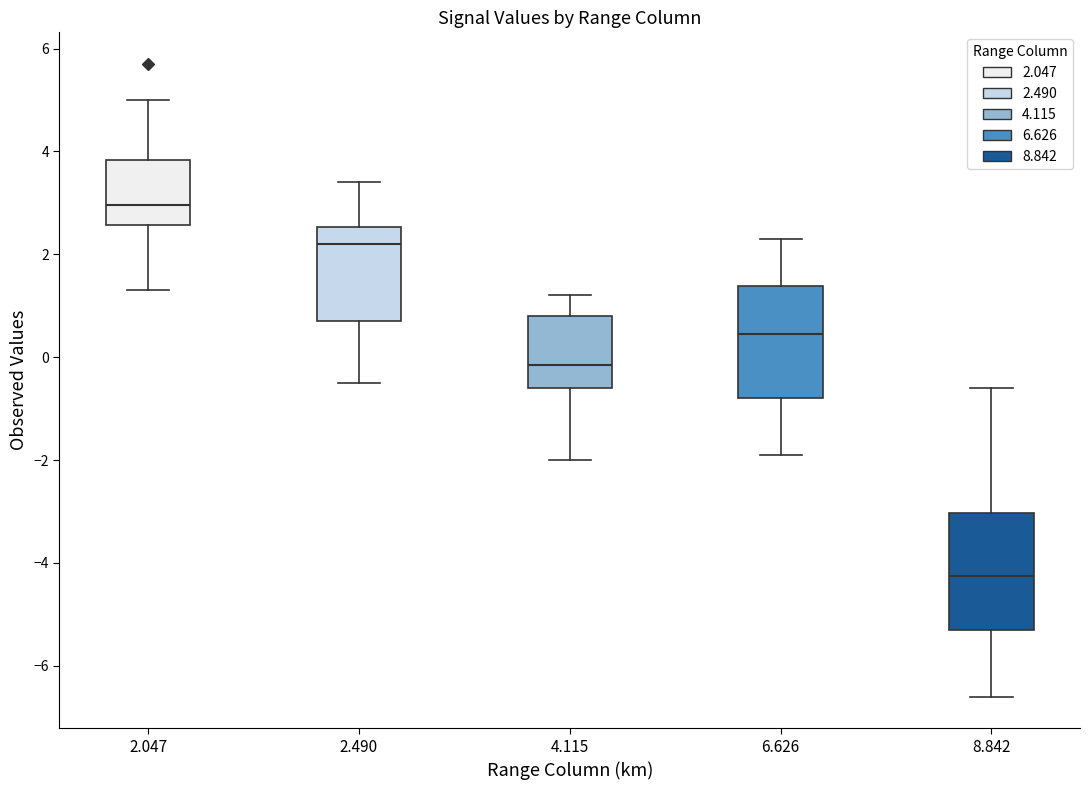

Reading left to right, read every box against the y-axis: the position of its median line, the range the box covers, and the ends of its whiskers. The values are not printed on the chart, so give them approximately, as read against the axis.

2.047: median 3.0, box 2.6 to 3.8, whiskers 1.4 to 5.0
2.490: median 2.2, box 0.8 to 2.6, whiskers -0.4 to 3.4
4.115: median -0.2, box -0.6 to 0.8, whiskers -2.0 to 1.2
6.626: median 0.4, box -0.8 to 1.4, whiskers -1.8 to 2.4
8.842: median -4.2, box -5.2 to -3.0, whiskers -6.6 to -0.6